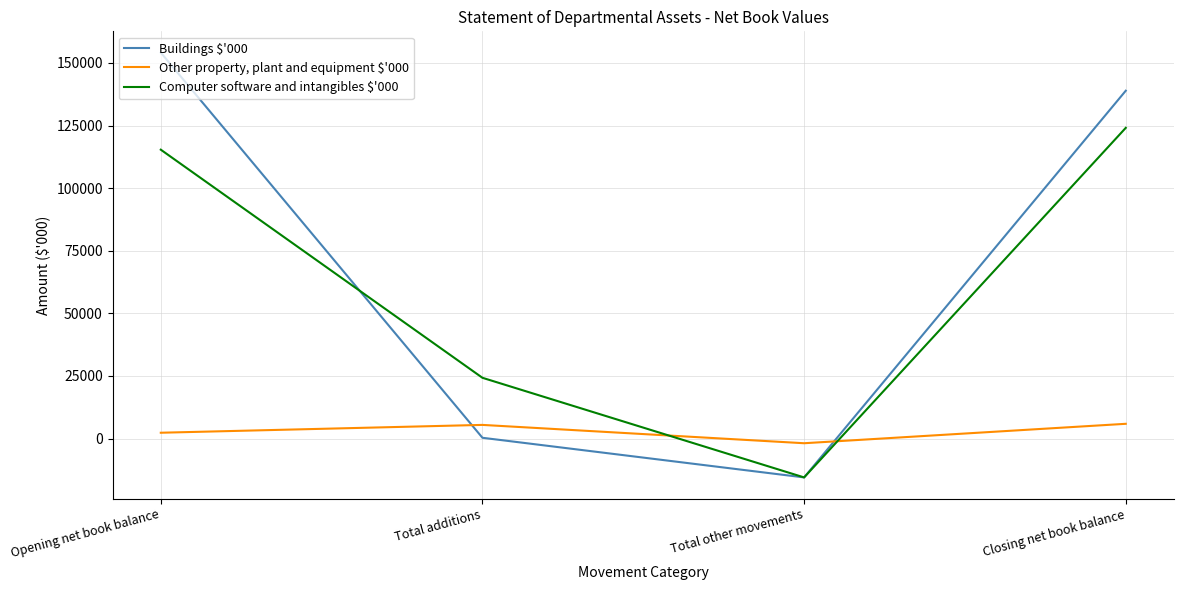

What is the lowest value of the Buildings $'000 series?

-15531